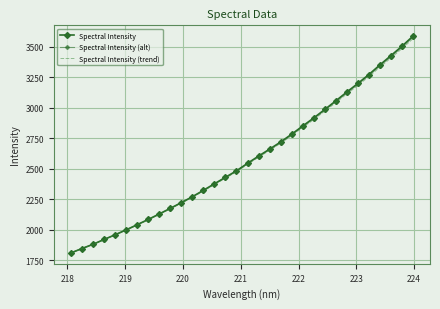

What is the difference between the maximum and minimum values in the Spectral Intensity (trend) series?

1751.5